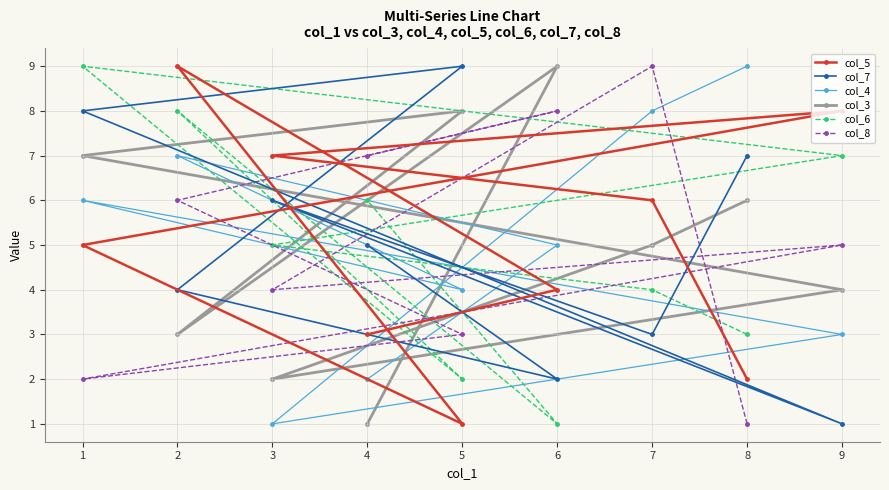

Which series changed the most between 1 and 4?

col_3